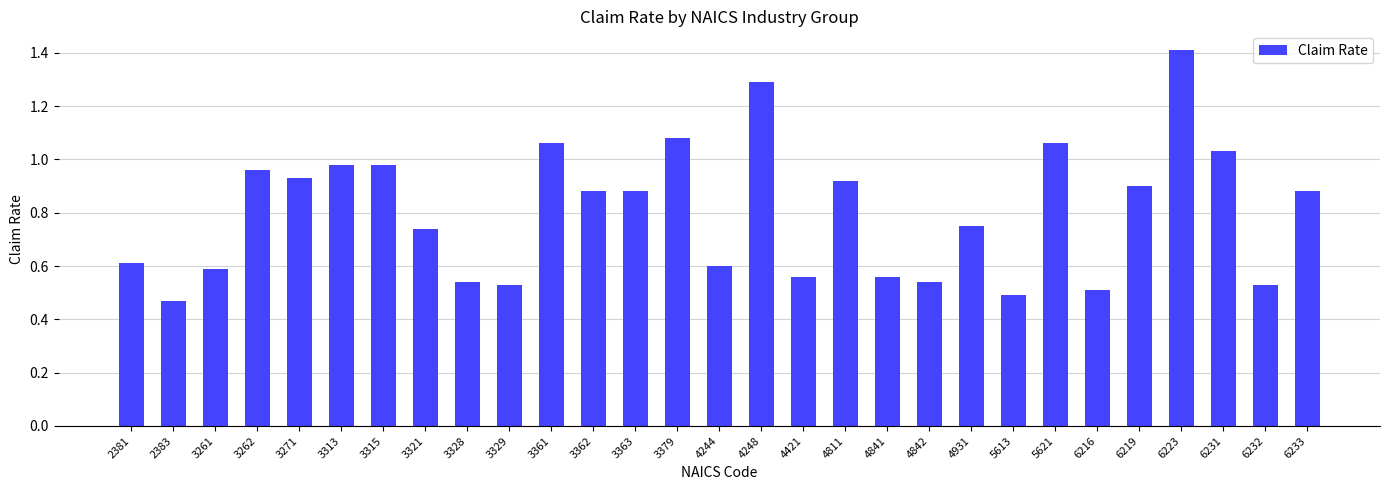

At which category does the chart reach its peak across all series?

6223